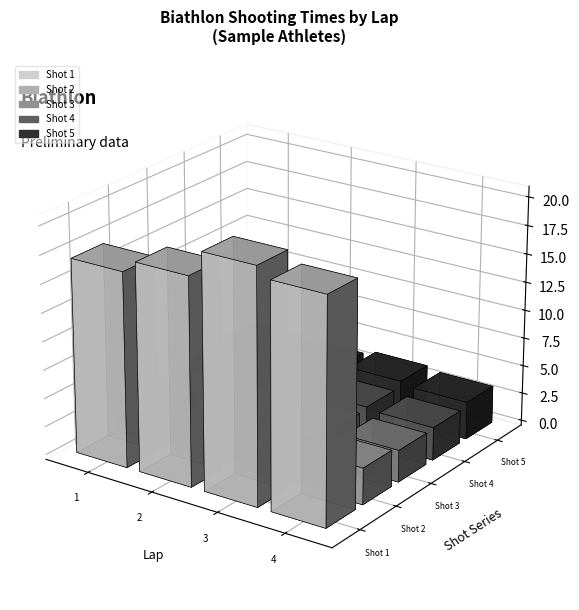

Rank the series at Lap 2 from lowest to highest value.

Shot 3, Shot 4, Shot 2, Shot 5, Shot 1